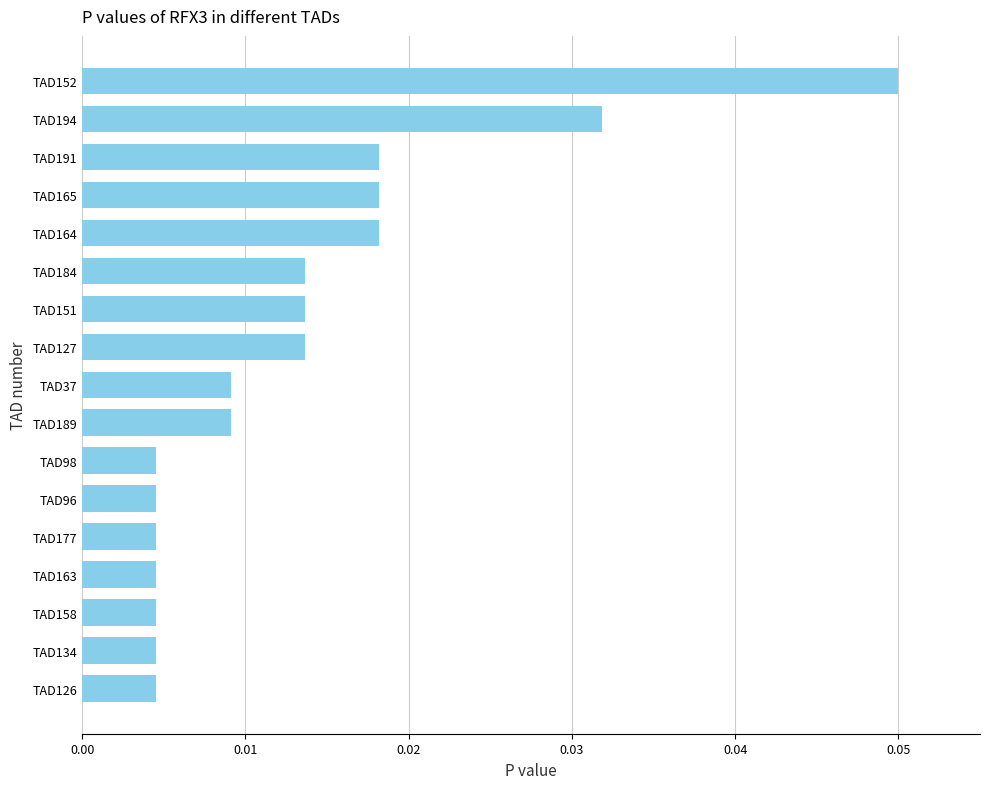

What is the label of the 3rd bar from the top?

TAD191